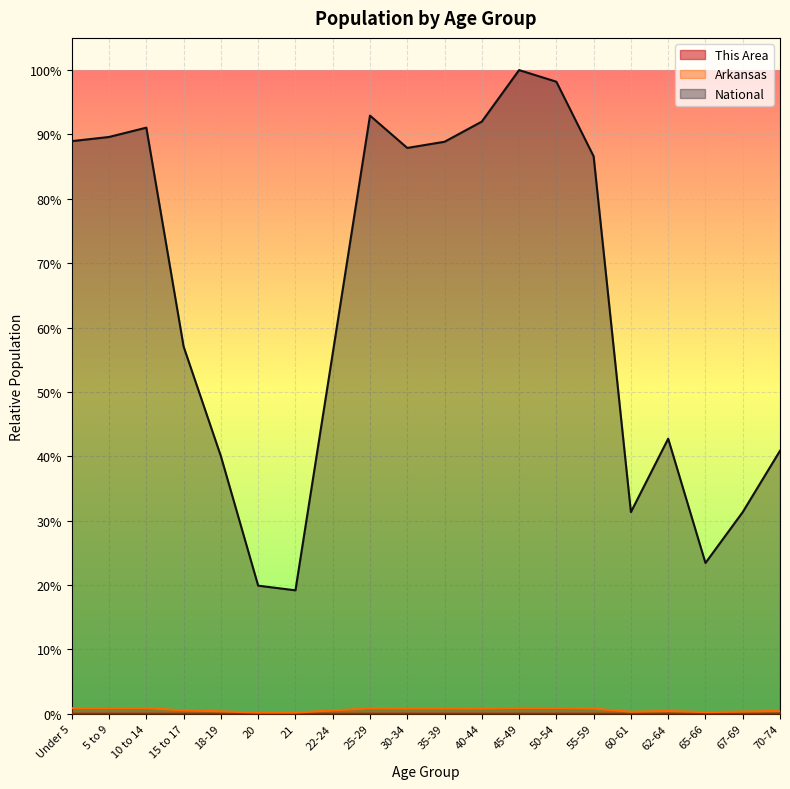

Reading right to left, what are all the values shown in this chart?

This Area: 70-74=0.0	67-69=0.0	65-66=0.0	62-64=0.0	60-61=0.0	55-59=0.0	50-54=0.0	45-49=0.0	40-44=0.0	35-39=0.0	30-34=0.0	25-29=0.0	22-24=0.0	21=0.0	20=0.0	18-19=0.0	15 to 17=0.0	10 to 14=0.0	5 to 9=0.0	Under 5=0.0
Arkansas: 70-74=0.0	67-69=0.0	65-66=0.0	62-64=0.0	60-61=0.0	55-59=0.0	50-54=0.0	45-49=0.0	40-44=0.0	35-39=0.0	30-34=0.0	25-29=0.0	22-24=0.0	21=0.0	20=0.0	18-19=0.0	15 to 17=0.0	10 to 14=0.0	5 to 9=0.0	Under 5=0.0
National: 70-74=0.4	67-69=0.3	65-66=0.2	62-64=0.4	60-61=0.3	55-59=0.9	50-54=1.0	45-49=1.0	40-44=0.9	35-39=0.9	30-34=0.9	25-29=0.9	22-24=0.6	21=0.2	20=0.2	18-19=0.4	15 to 17=0.6	10 to 14=0.9	5 to 9=0.9	Under 5=0.9